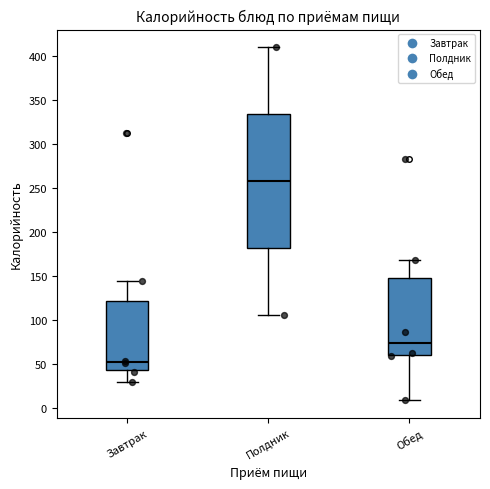

Where does the upper whisker of the box for Обед end on the y-axis? The values are not printed on the chart, so give them approximately, as read against the axis.

170